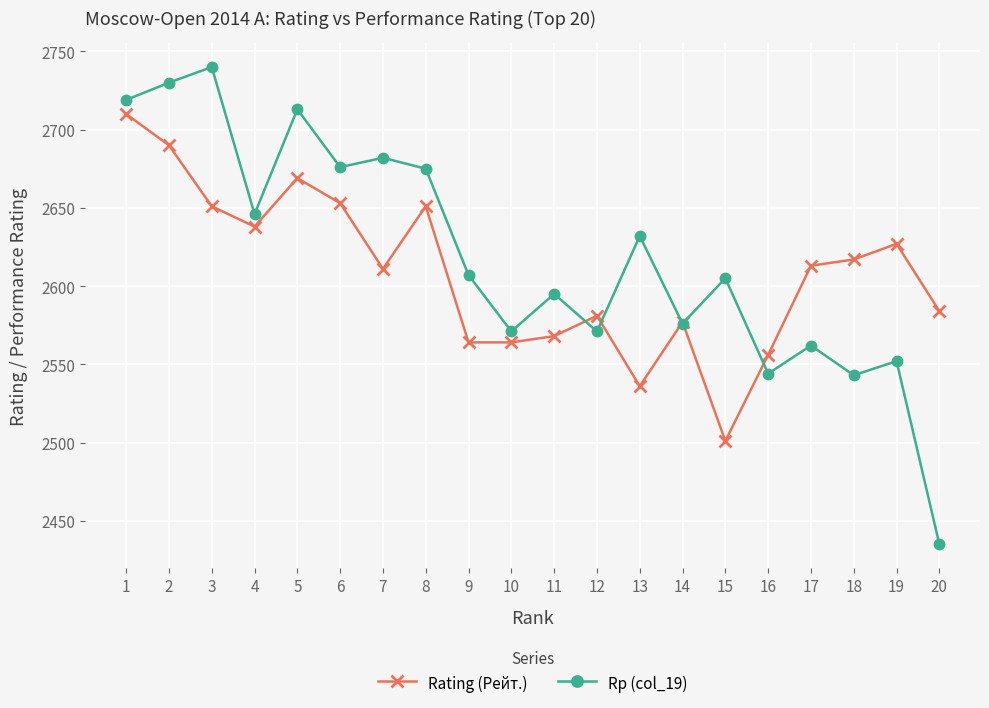

Where is the first local maximum for Rating (Рейт.)?

5